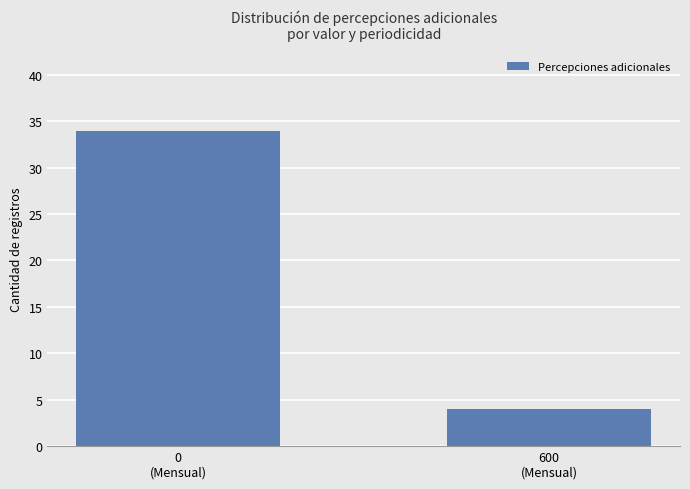

Between 0
(Mensual) and 600
(Mensual), which is larger?

0
(Mensual)